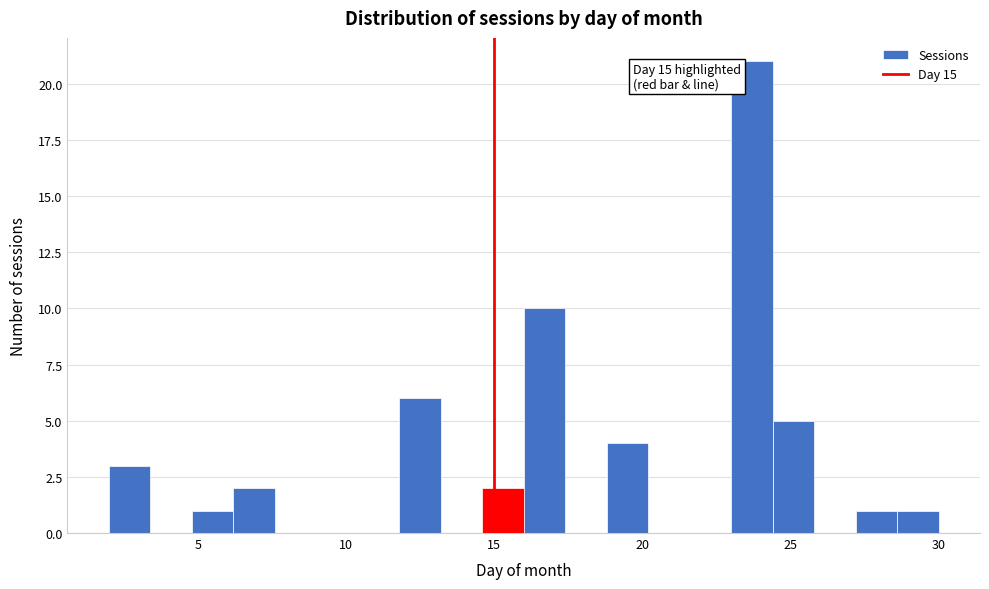

Around what value on the x-axis is the tallest bar? Give the approximate position of its centre, as read against the axis.

23.5